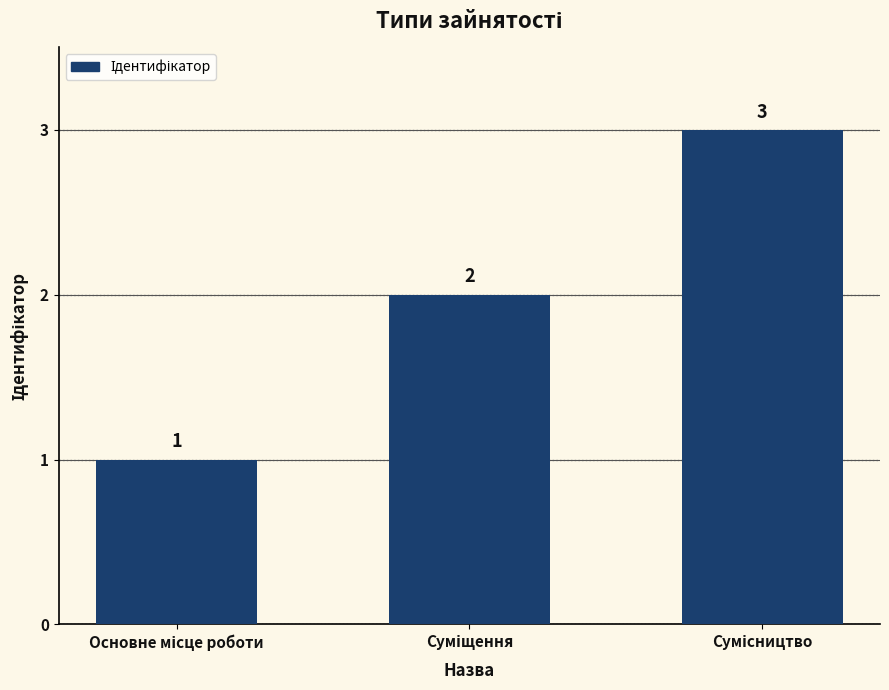

What is the value of the 1st bar from the left?

1